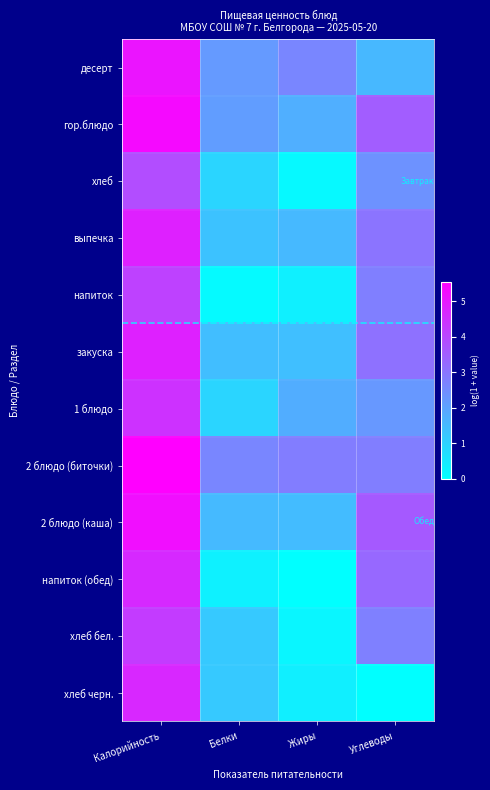

What is the total value across all series at Калорийность?

56.9